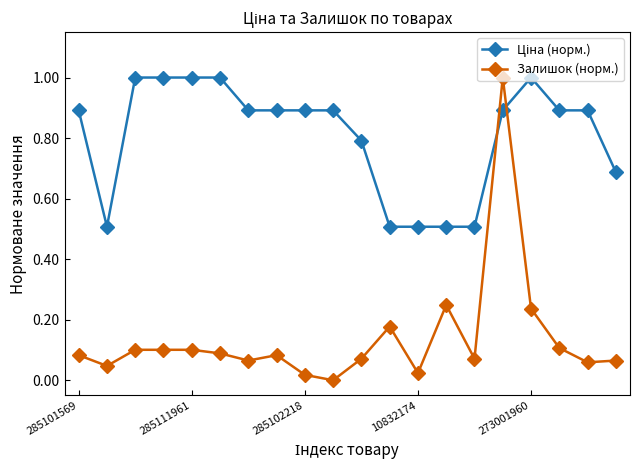

What is the sum of all Залишок (норм.) values?

2.7